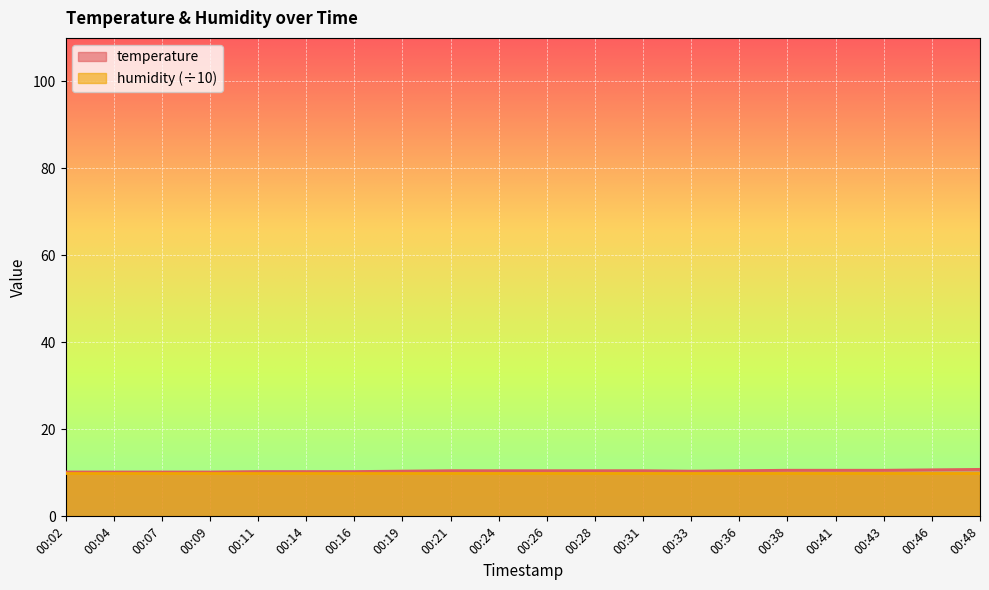

Does the chart display data point markers on the line(s)?

No